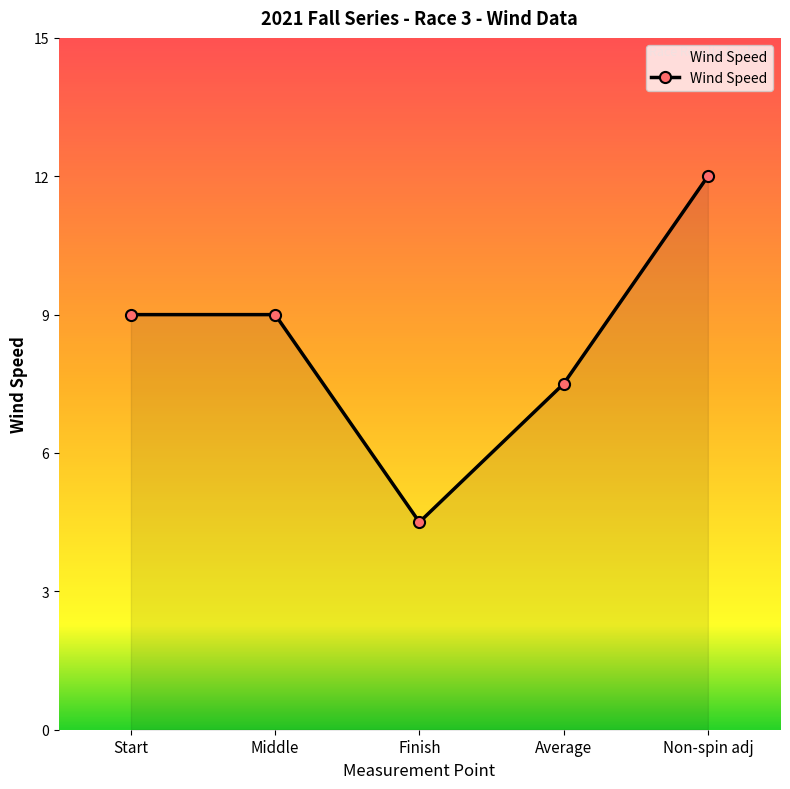

What is the ratio of the value at Middle to the value at Average?

1.2